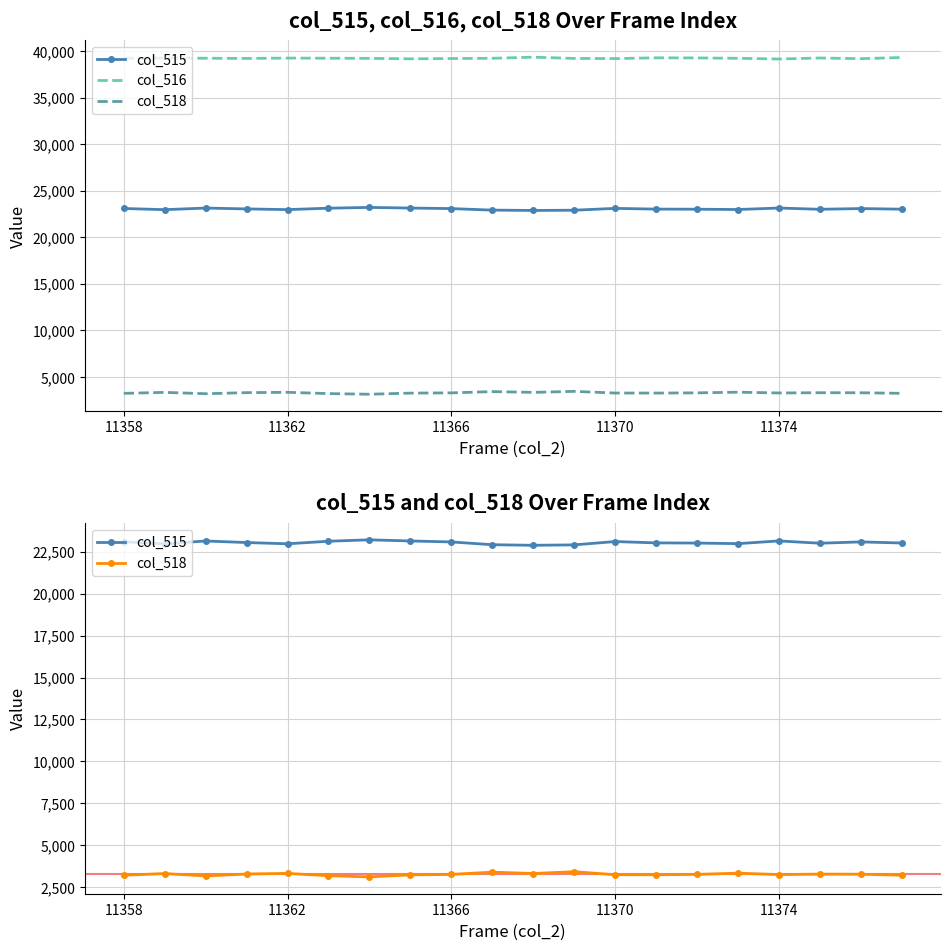

Is it true that col_516 equals 39200 at 11370?

True